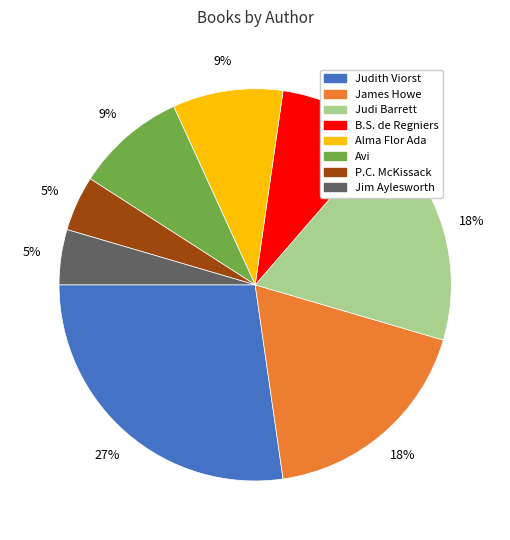

How many segments does this pie chart have?

8